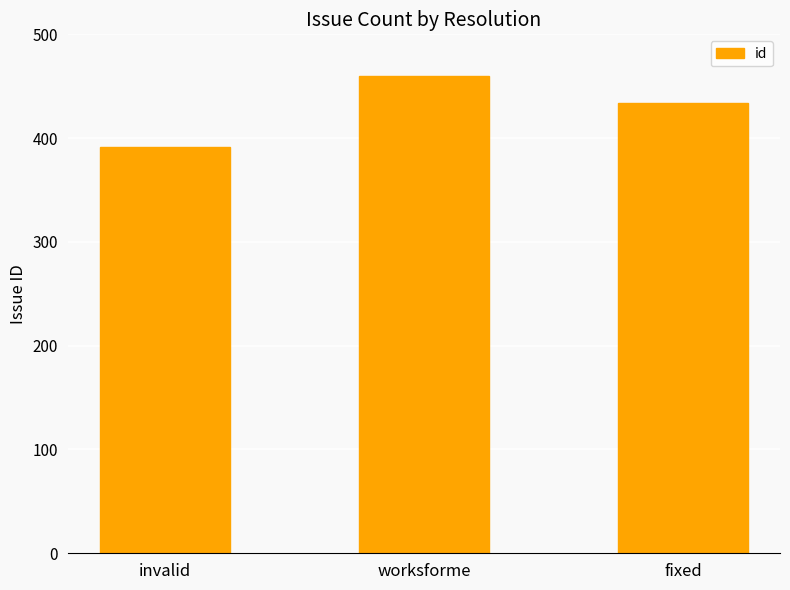

Count the number of data series in this chart.

1